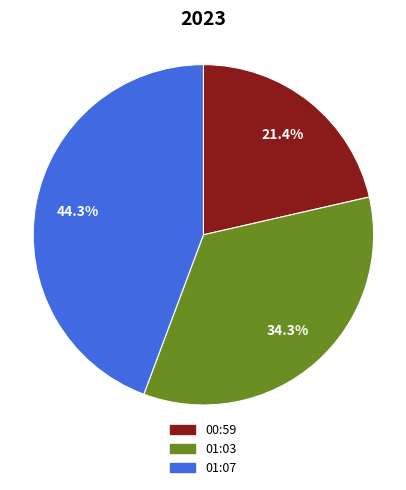

Rank the categories by value from lowest to highest.

00:59, 01:03, 01:07